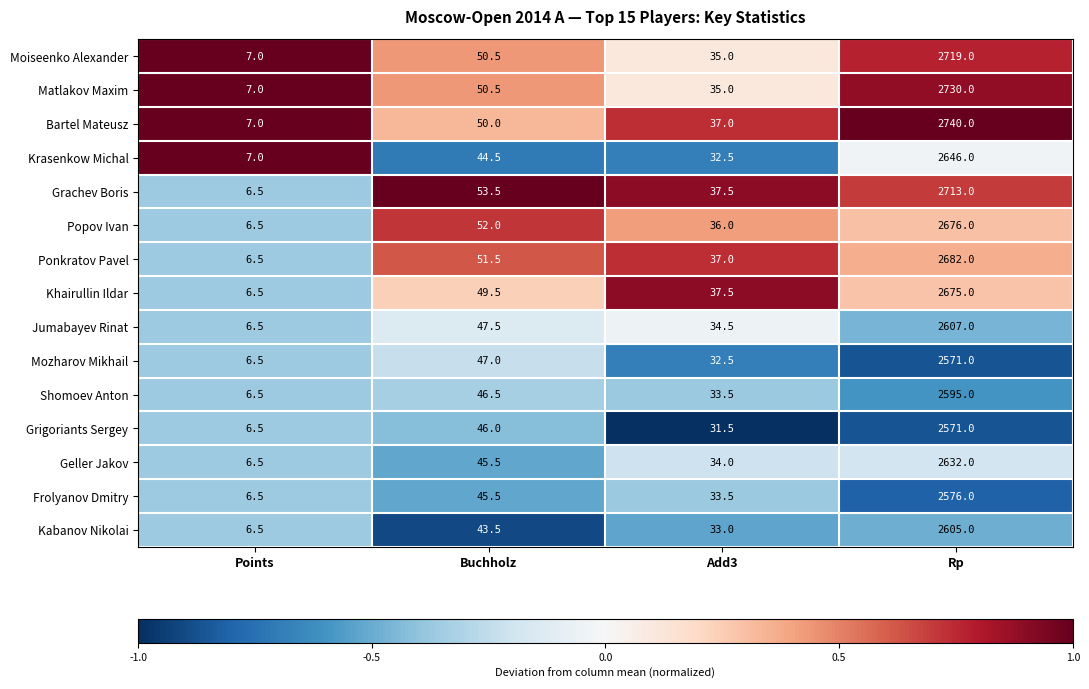

What value does the Frolyanov Dmitry series have at Points?

6.5